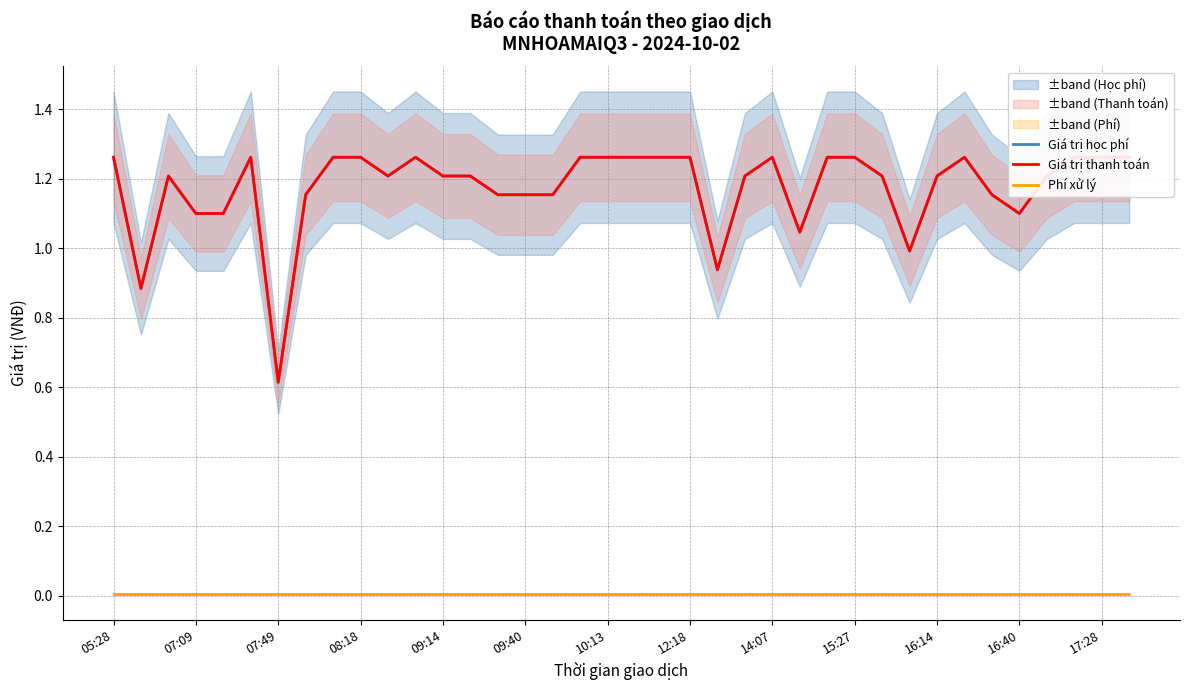

How many lines are shown in the chart?

3